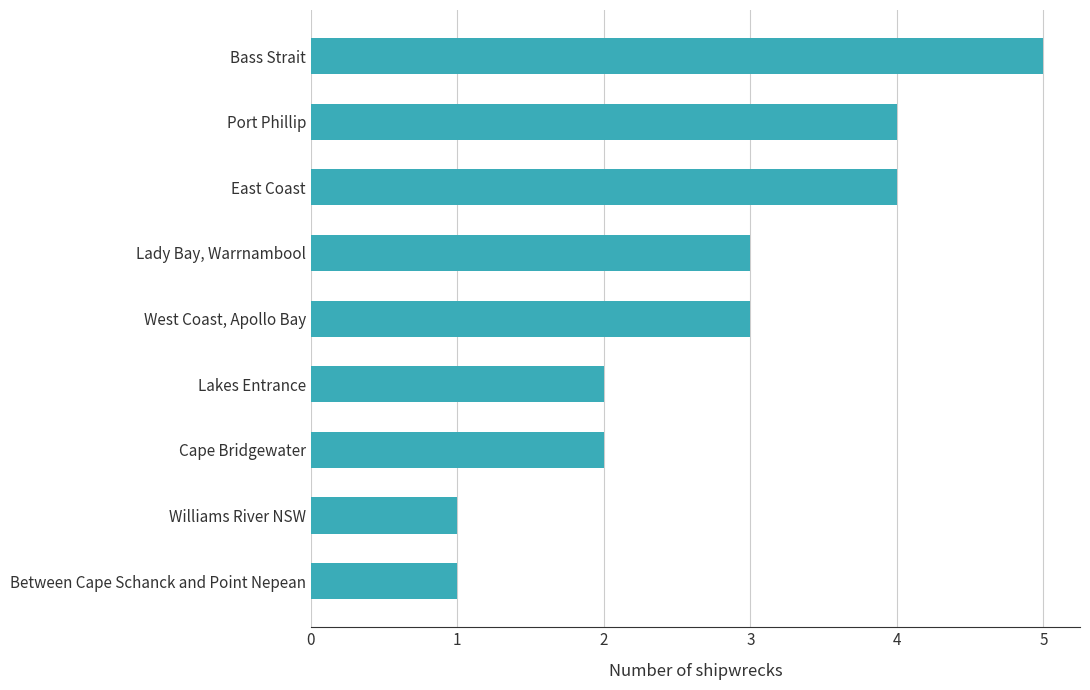

Reading top to bottom, extract all data points from this chart.

5	4	4	3	3	2	2	1	1